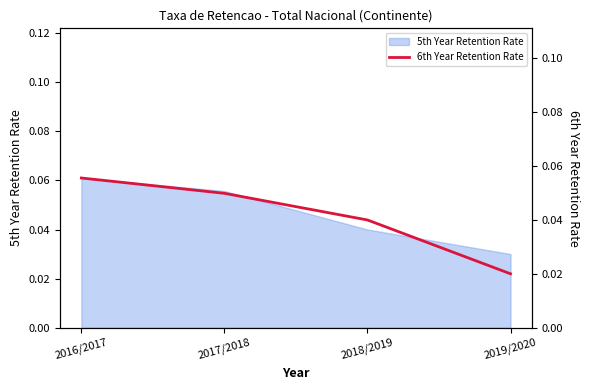

Which label corresponds to the largest value in the chart?

2016/2017